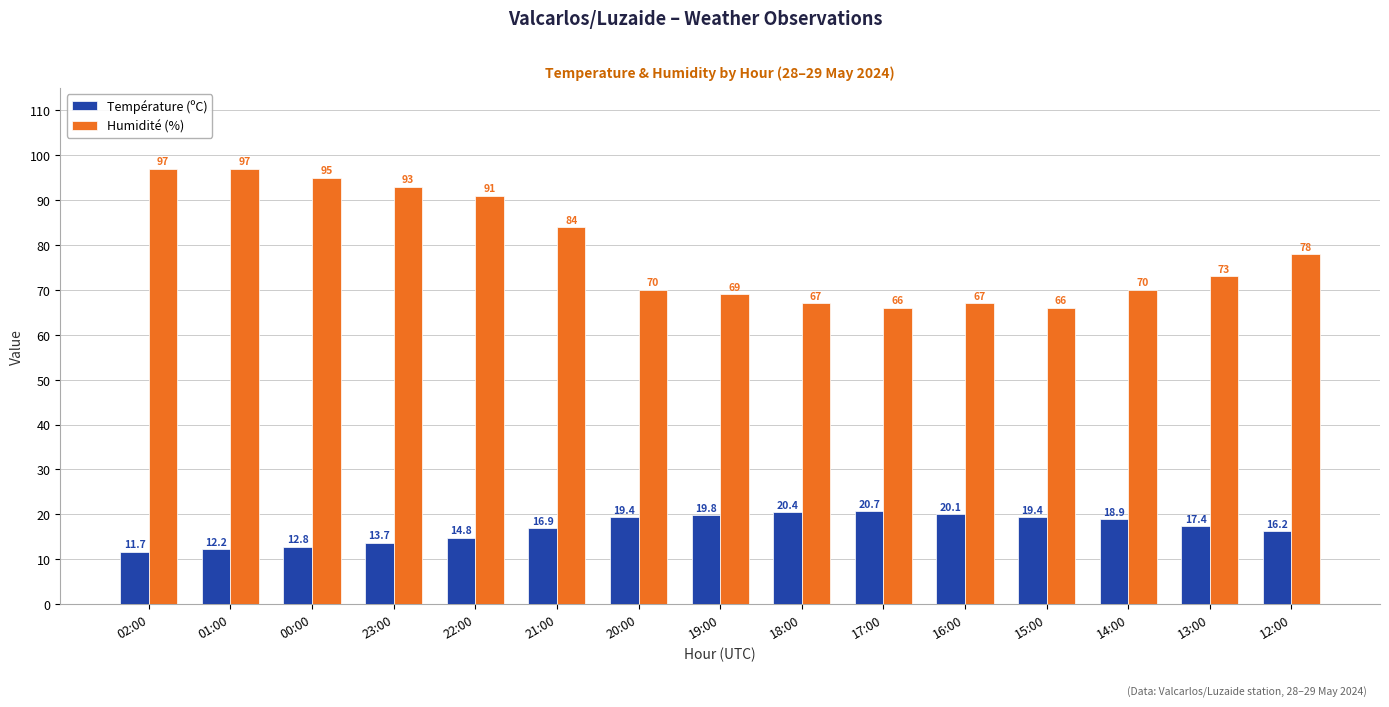

What is the maximum value shown in the chart?

97.0